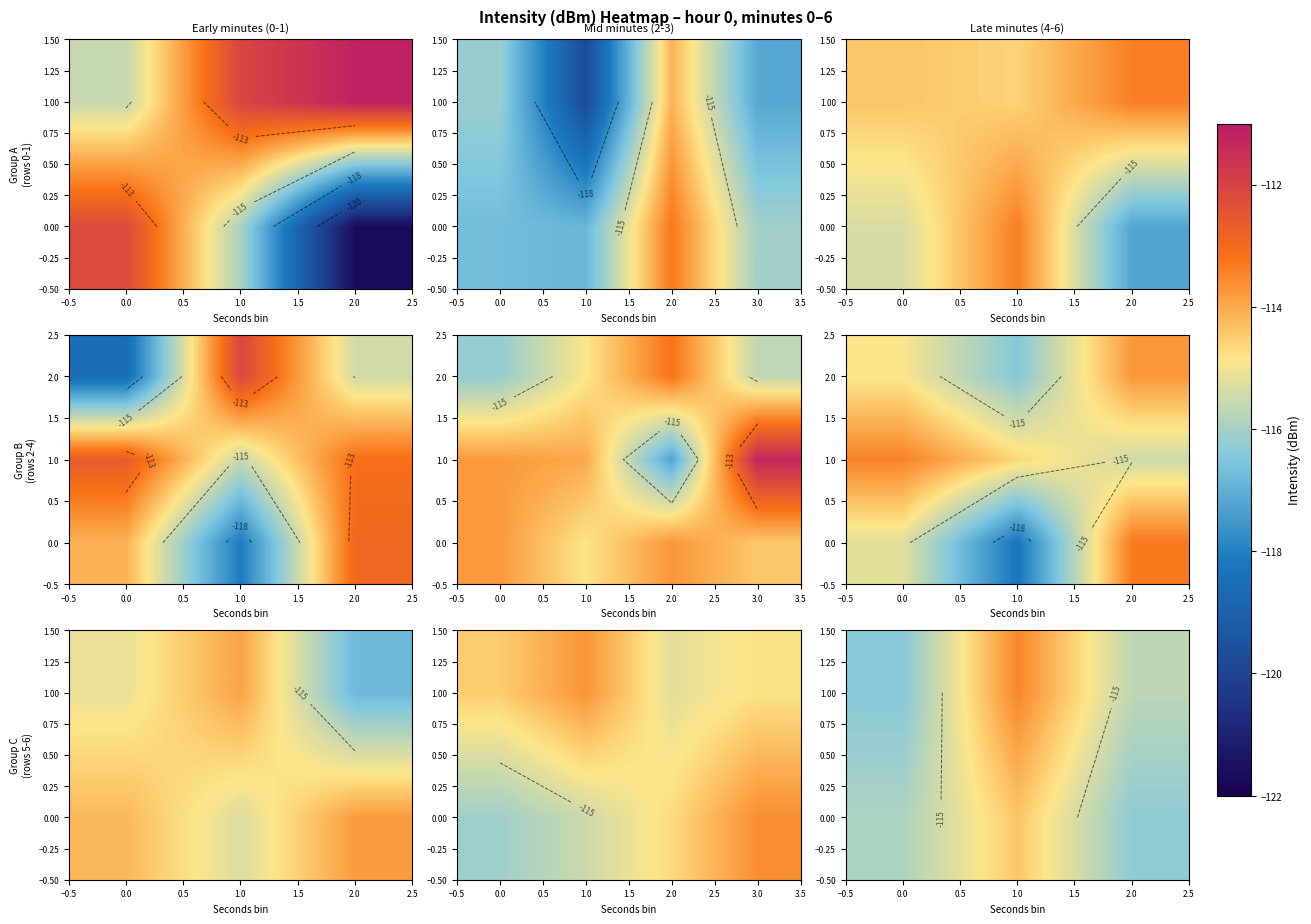

Is it true that 0.00 equals -158.3 at 1.0?

False